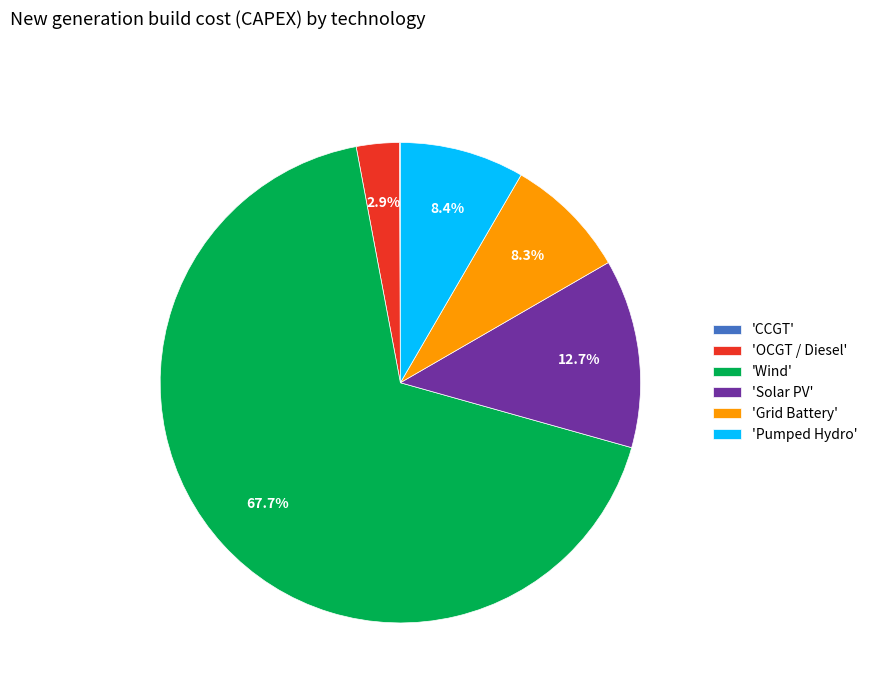

Between 'Grid Battery' and 'OCGT / Diesel', which is larger?

'Grid Battery'